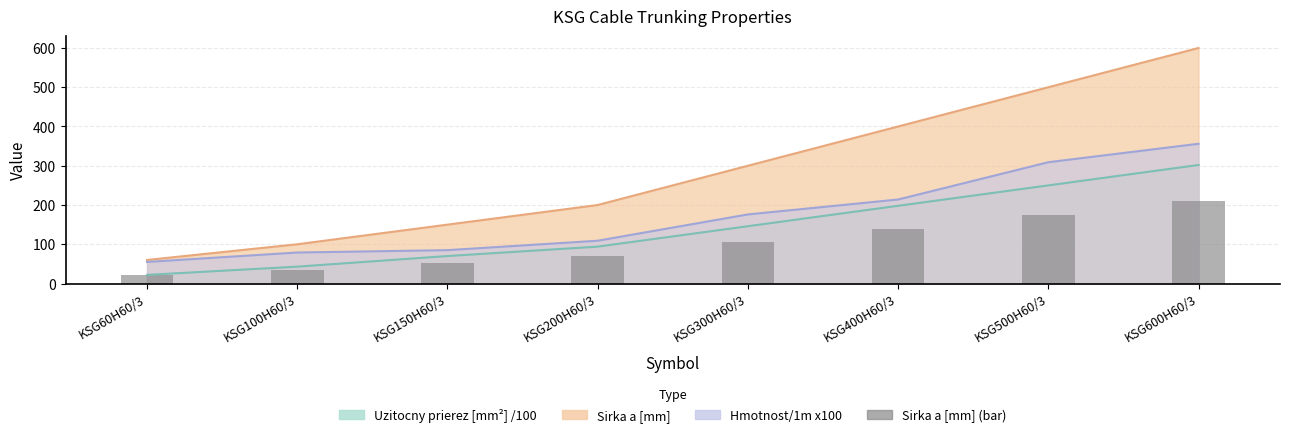

What is the value of the 2nd bar from the left?

35.0